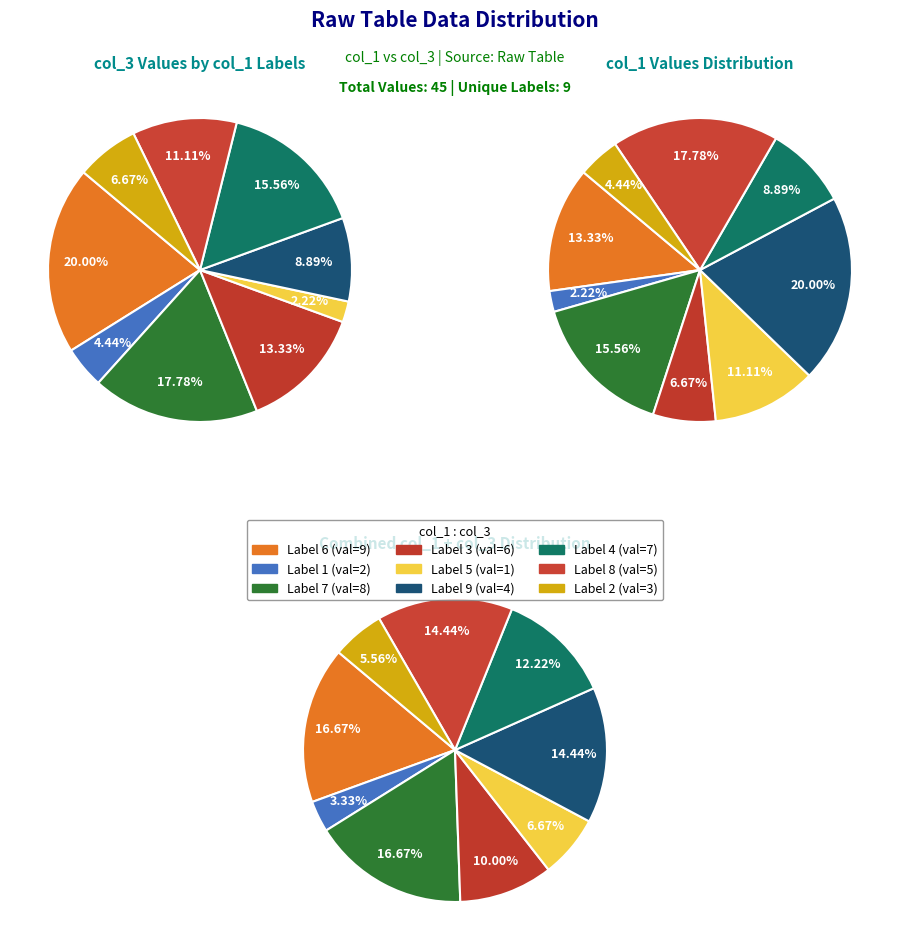

To the nearest percent, what percentage of the pie is 3?

7%